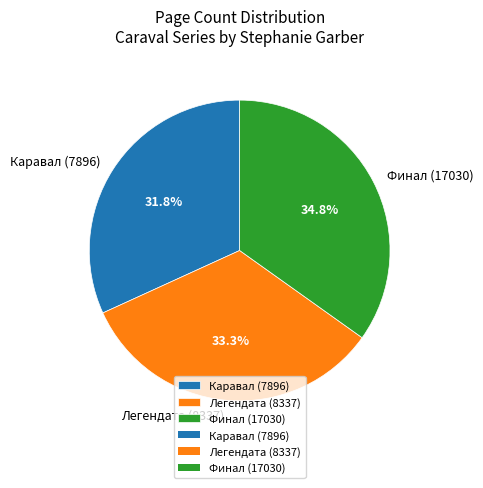

True or false: Финал (17030) accounts for 46% of the total.

False